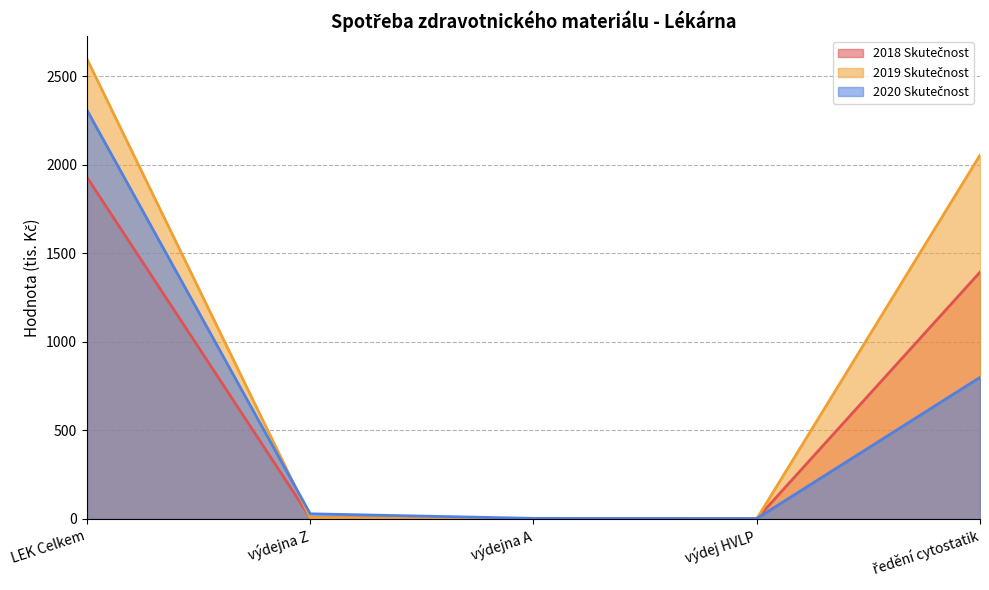

The value of 2018 Skutečnost at ředění cytostatik is 1393.3. True or false?

True